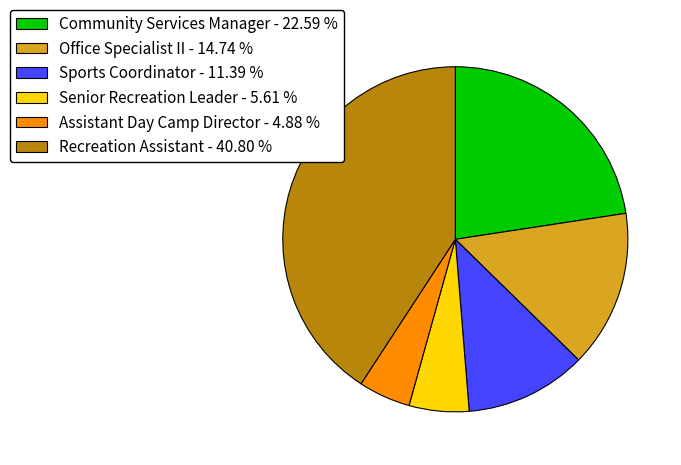

Does Recreation Assistant - 40.80 % account for over 50% of the chart?

No